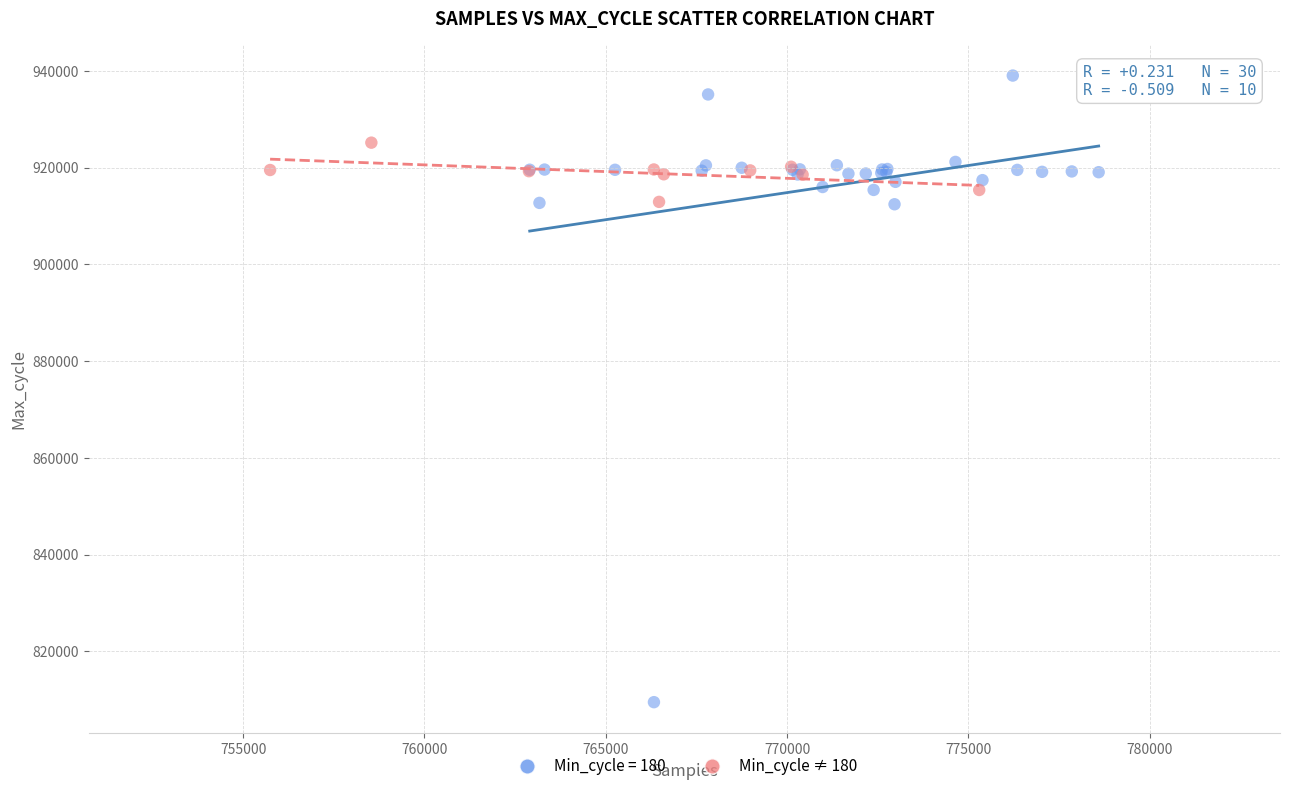

Which series reaches the minimum Y coordinate?

Min_cycle = 180